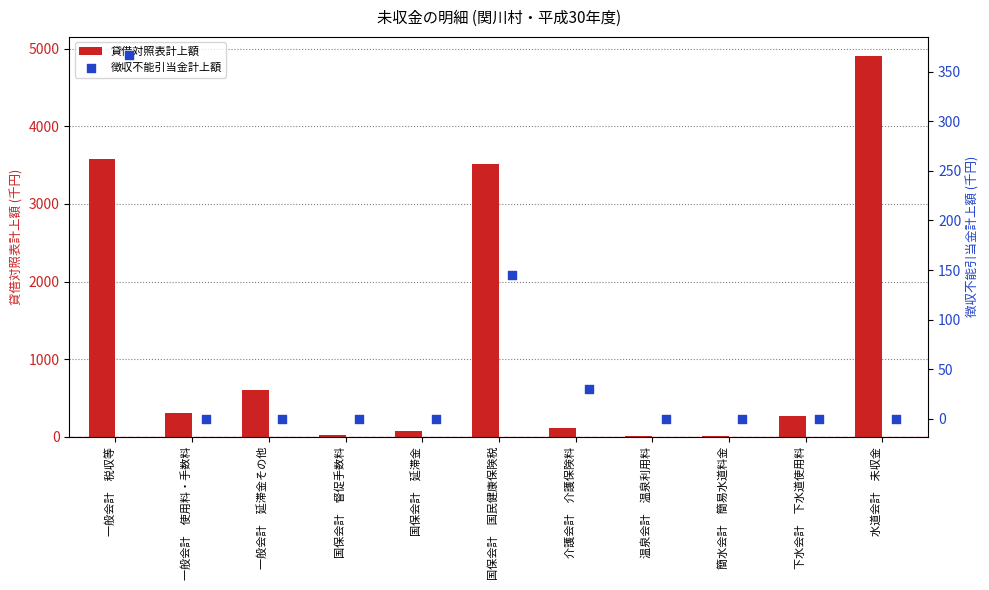

At how many categories does at least one series exceed 928?

3